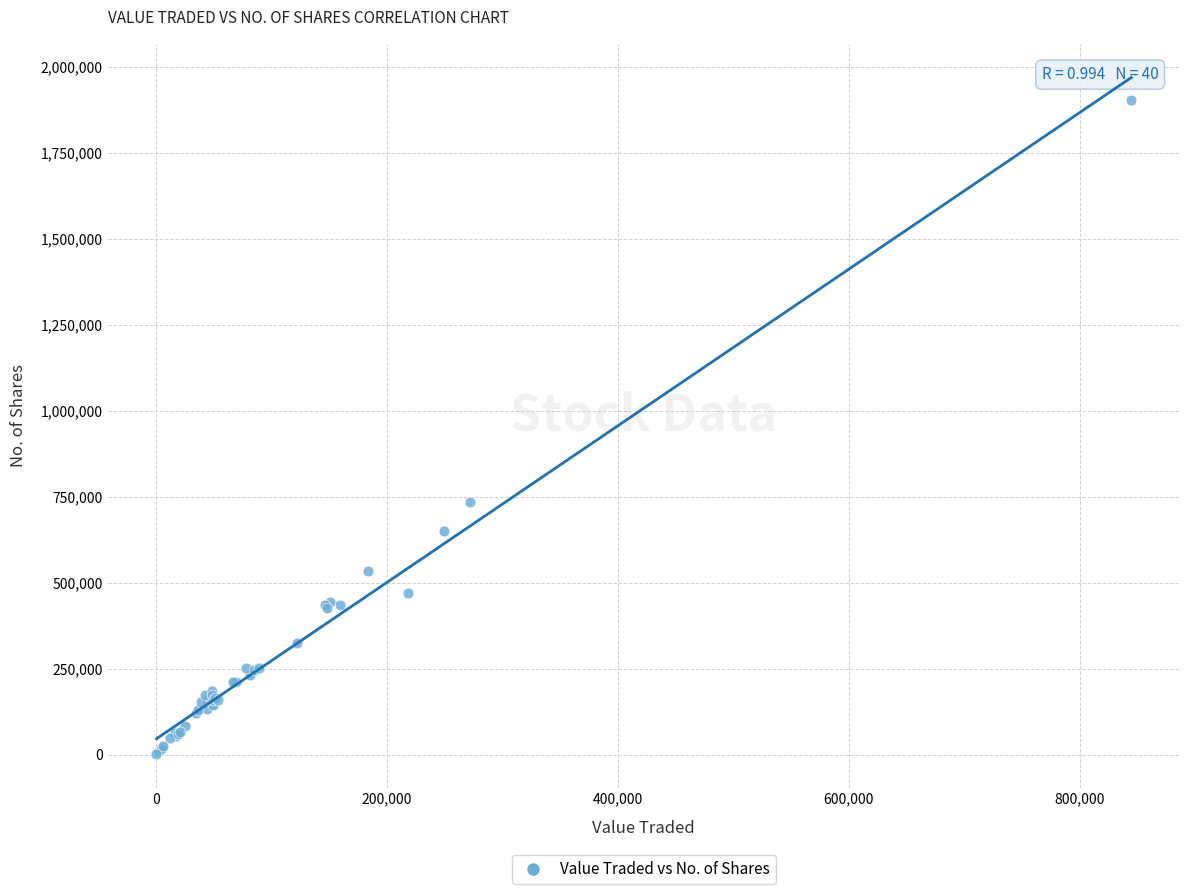

What Y value in the scatter plot is closest to 952581?

734104